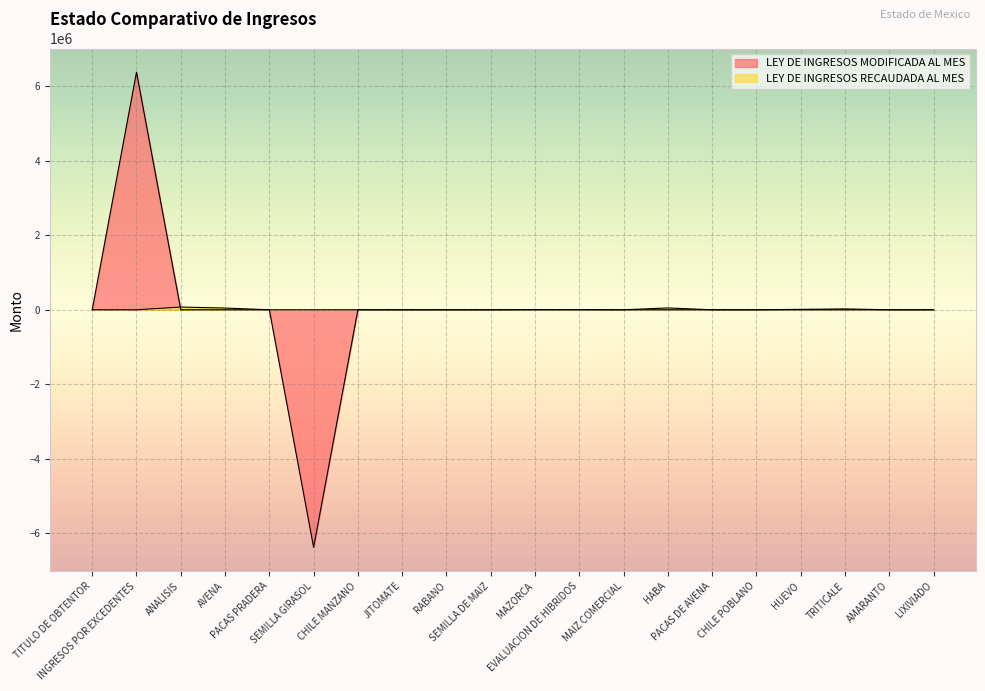

What is the maximum value shown in the chart?

6371611.0